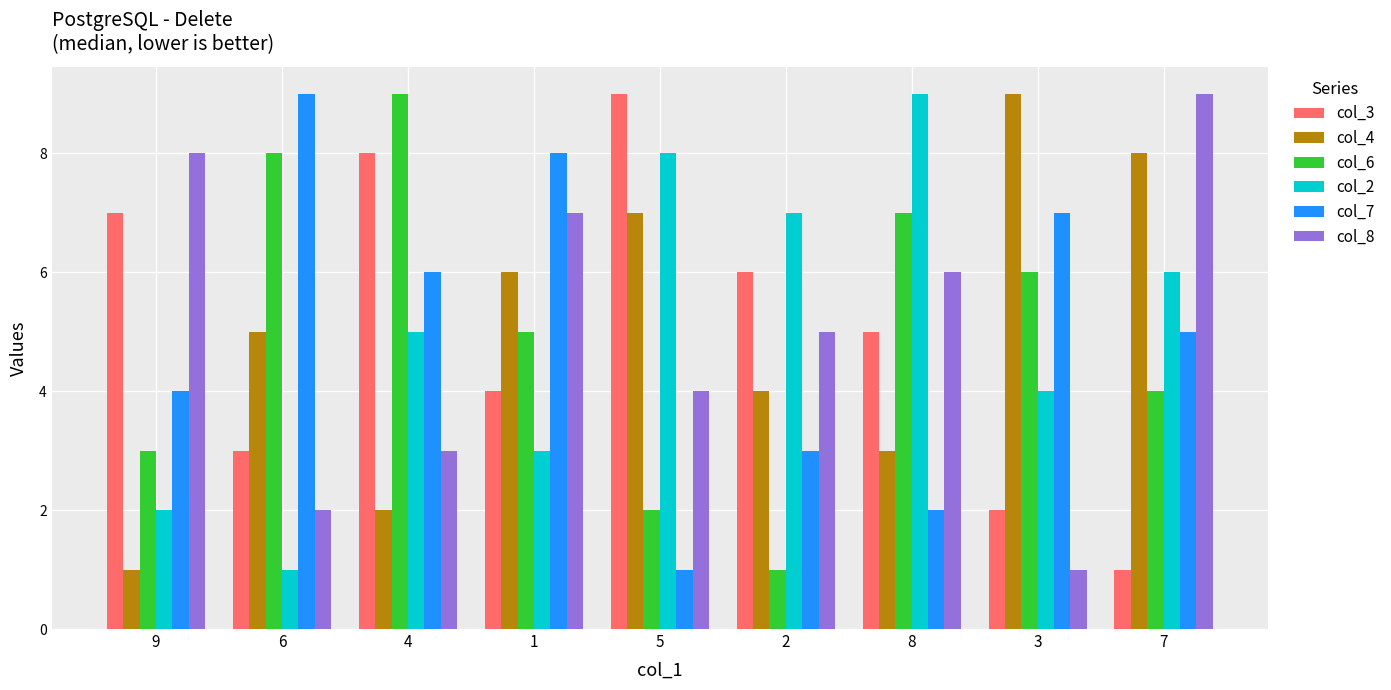

What is the sum of the col_4 values at 5 and 2?

11